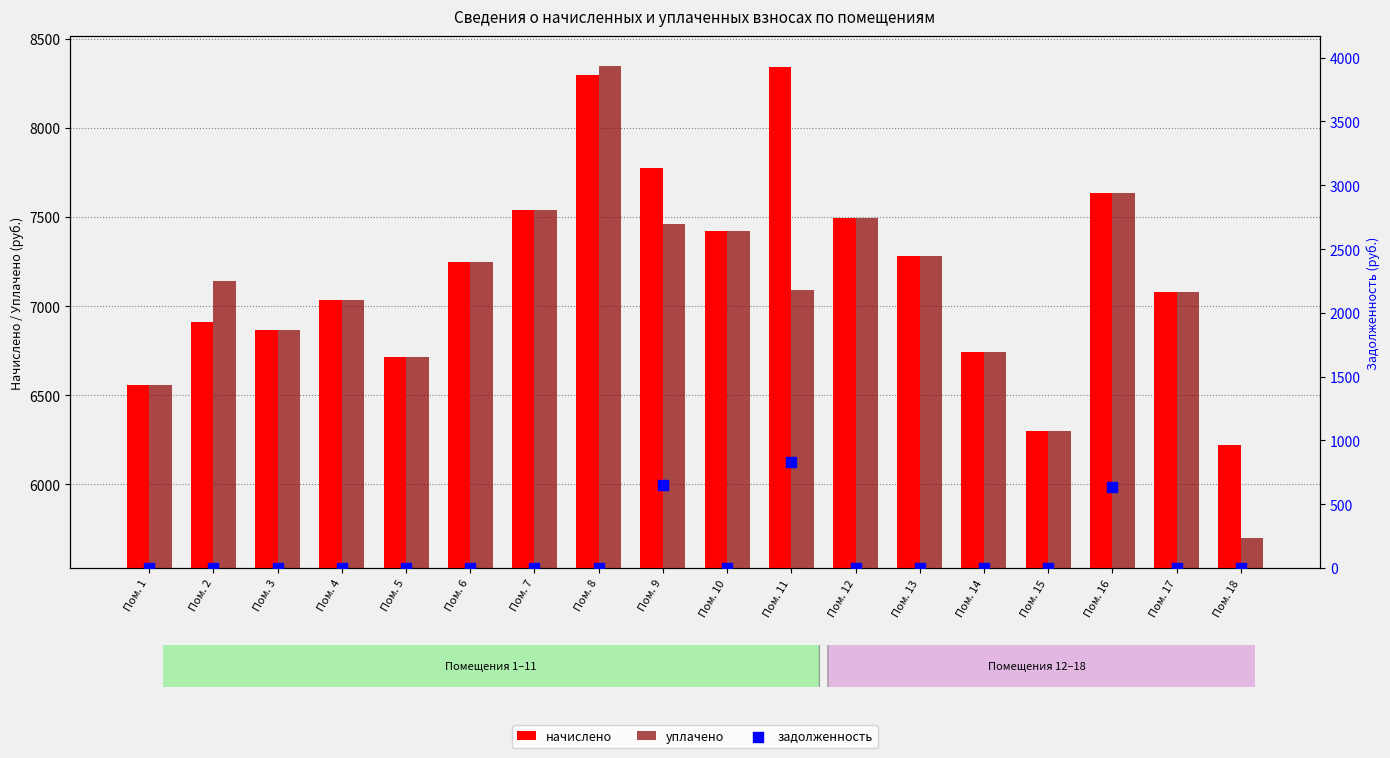

Which series has the widest spread of Y values?

уплачено